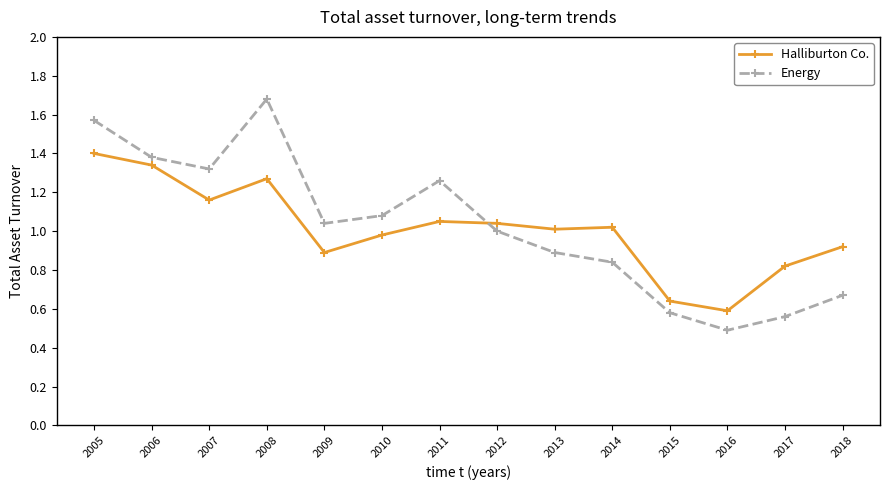

The Energy series shows 0.8 at 2017. True or false?

False